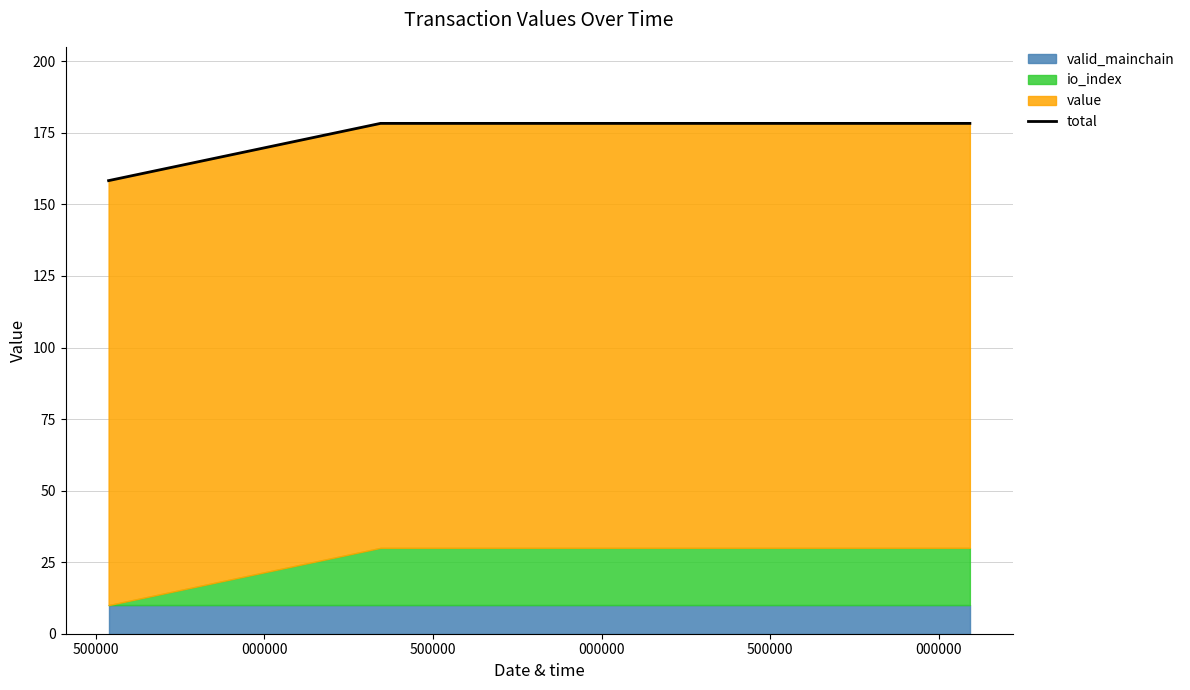

At which label does the data first exceed 178?

000000